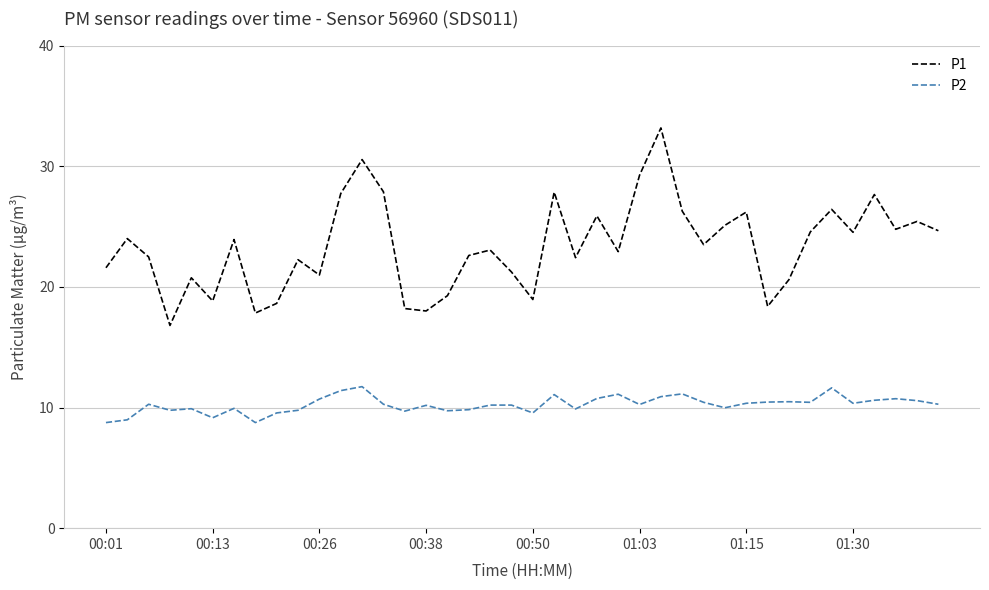

Which series has the largest total across all categories?

P1